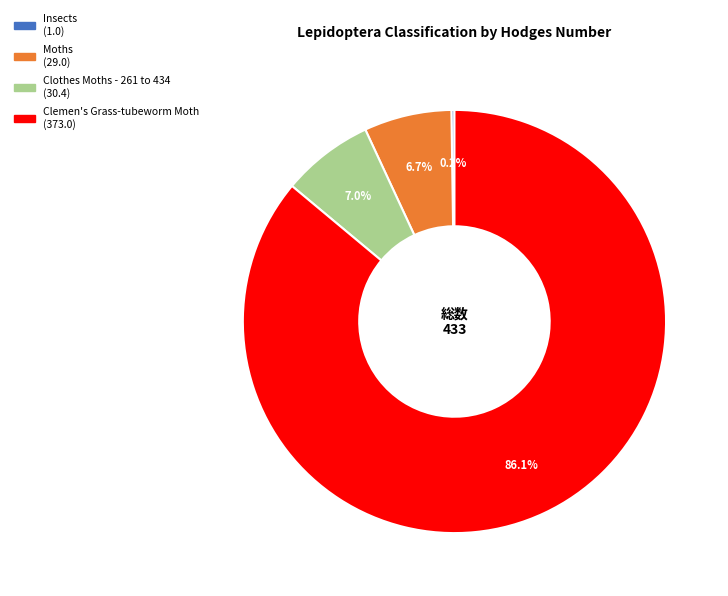

Is Clothes Moths - 261 to 434 the majority of the pie?

No